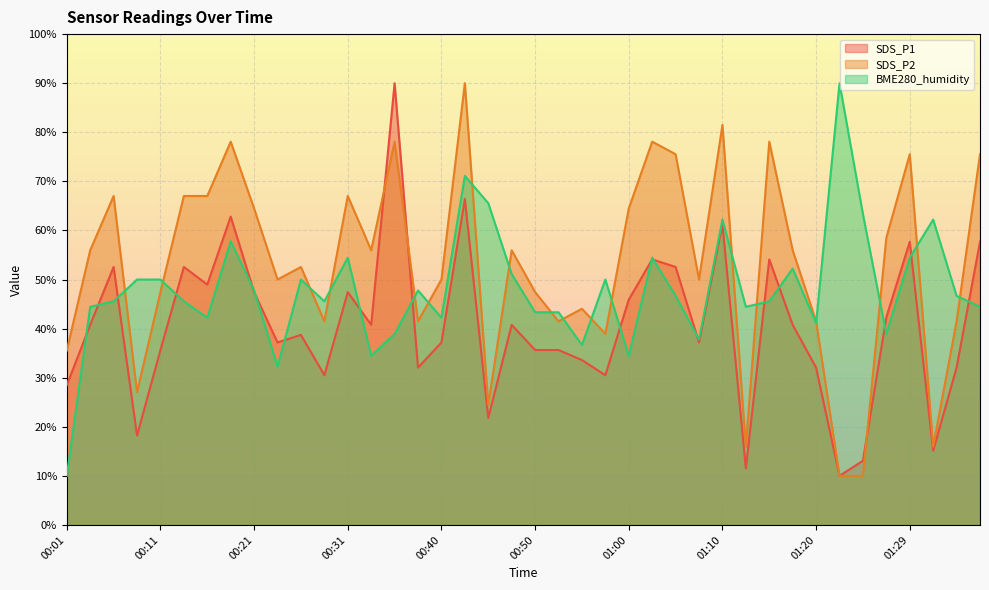

What is the average value of the SDS_P2 series?

52.9